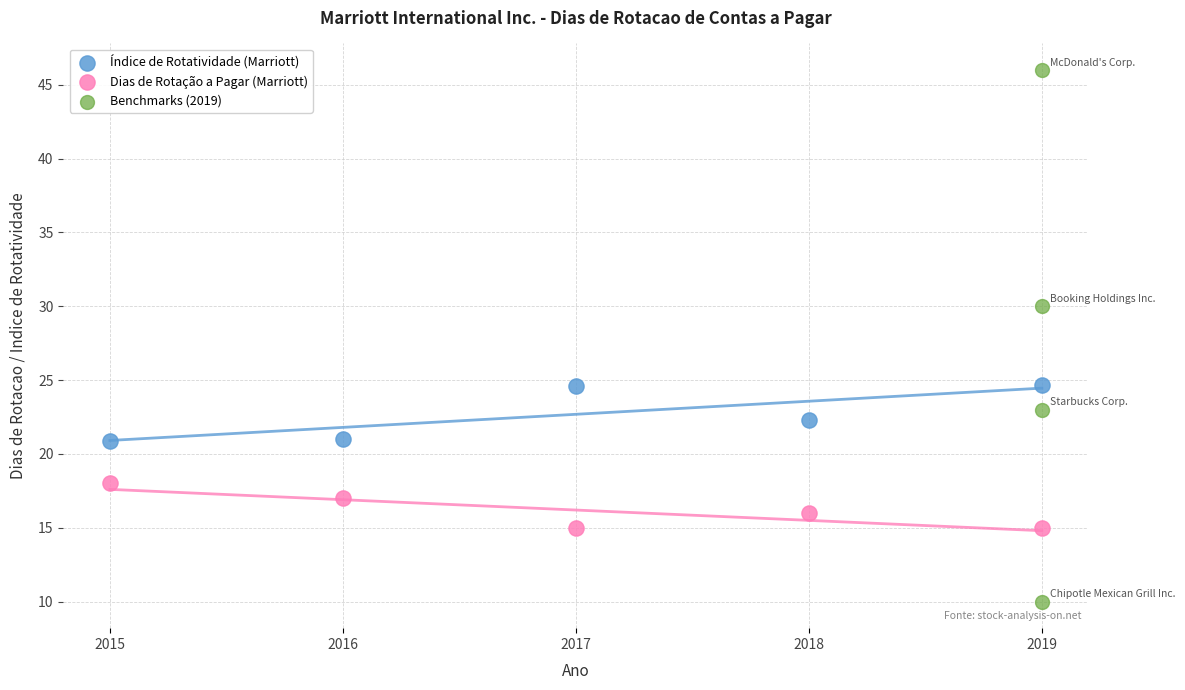

Which series contains the highest Y value?

Benchmarks (2019)